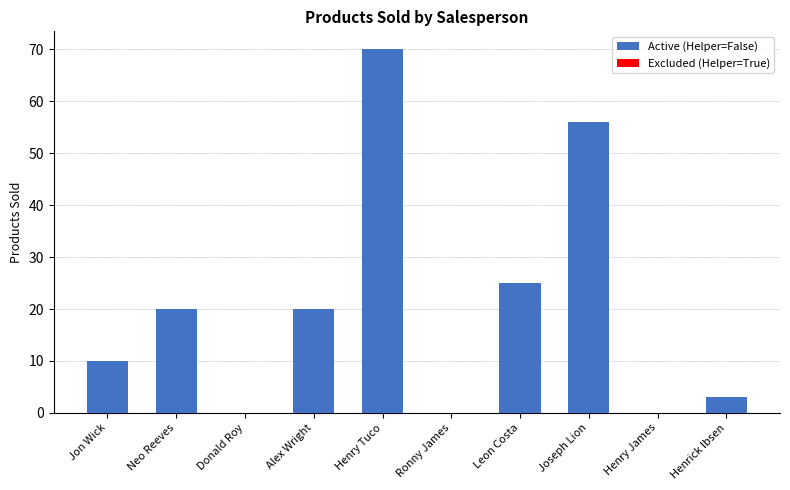

What is the change in value from Jon Wick to Leon Costa?

+15